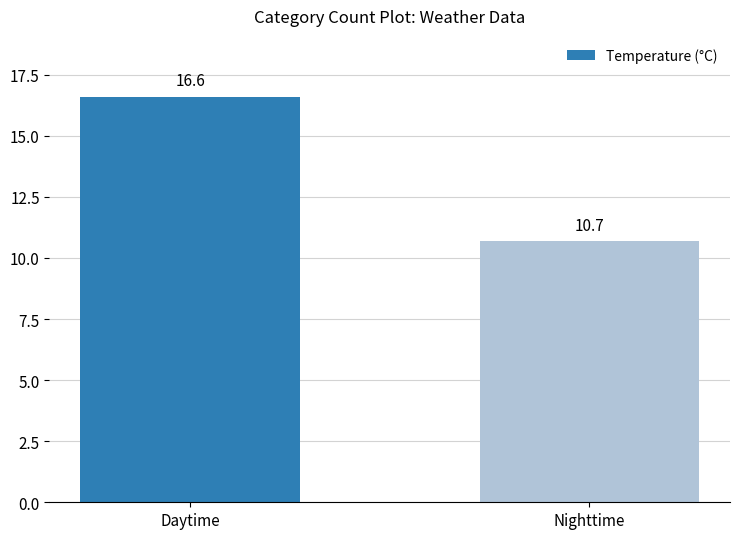

What is the smallest value displayed?

10.7